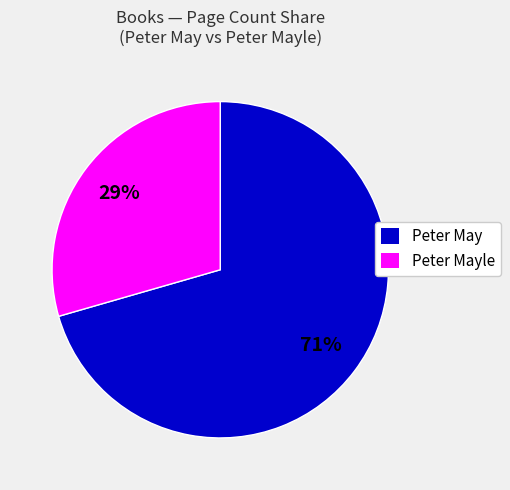

How many slices are in this pie chart?

2